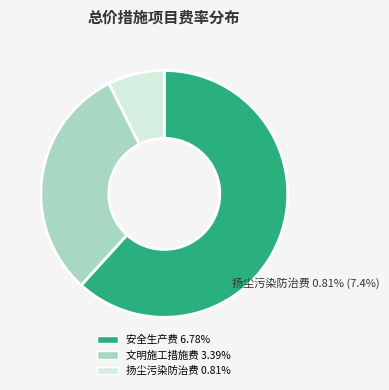

Rank the categories by value from lowest to highest.

扬尘污染防治费, 文明施工措施费, 安全生产费